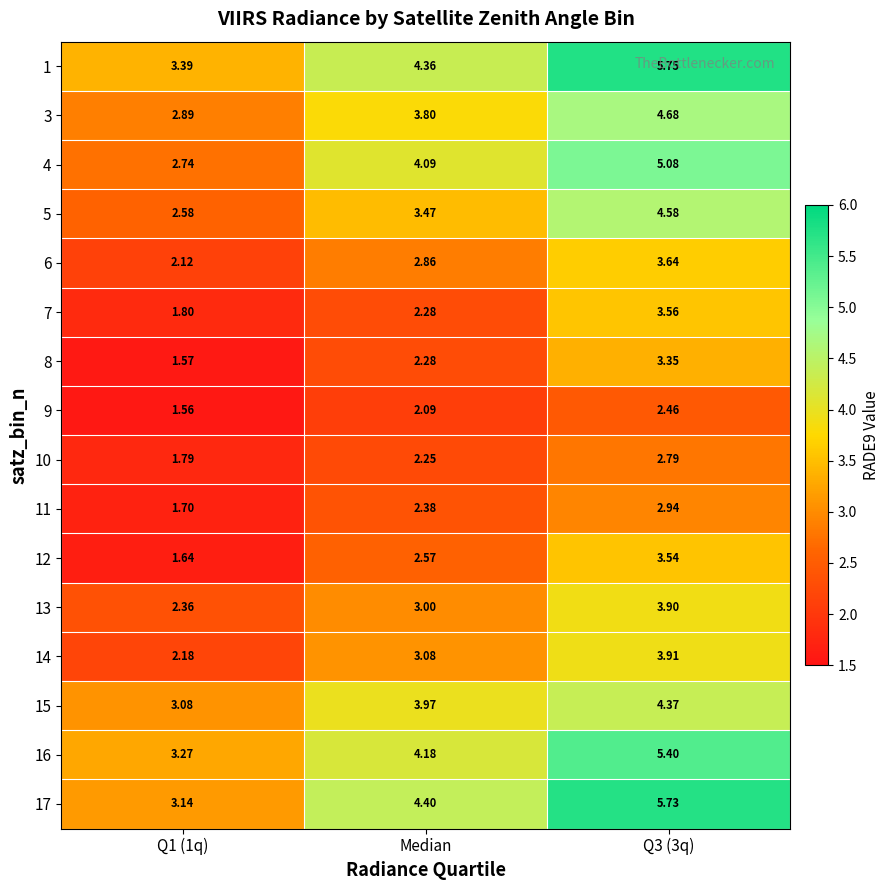

Is the value of 1 at Median greater than the value of 10 at Median?

Yes